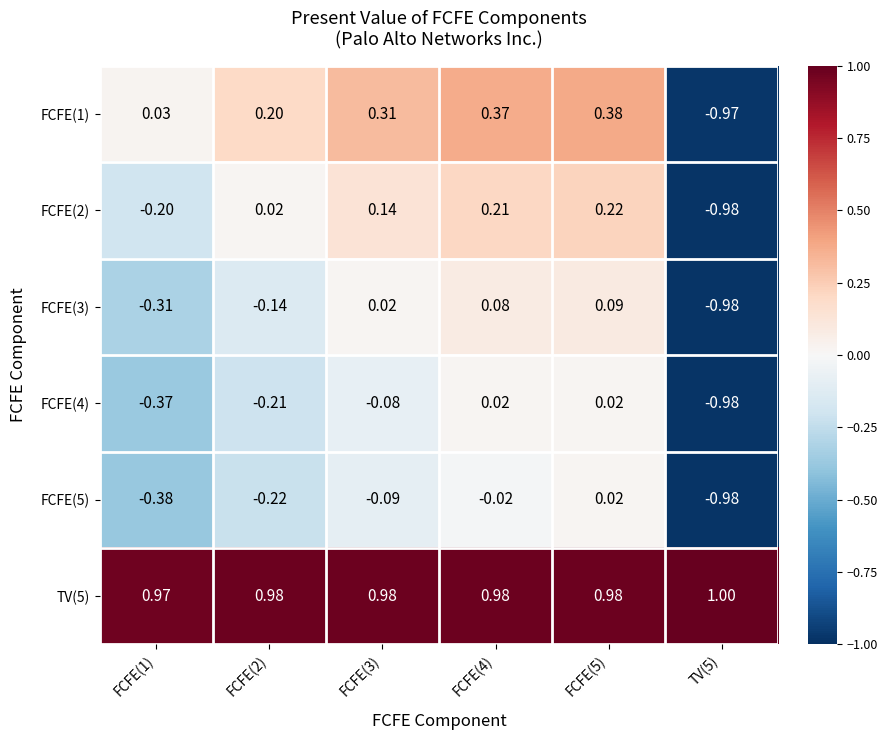

Which series has the largest range (max minus min)?

FCFE(1)